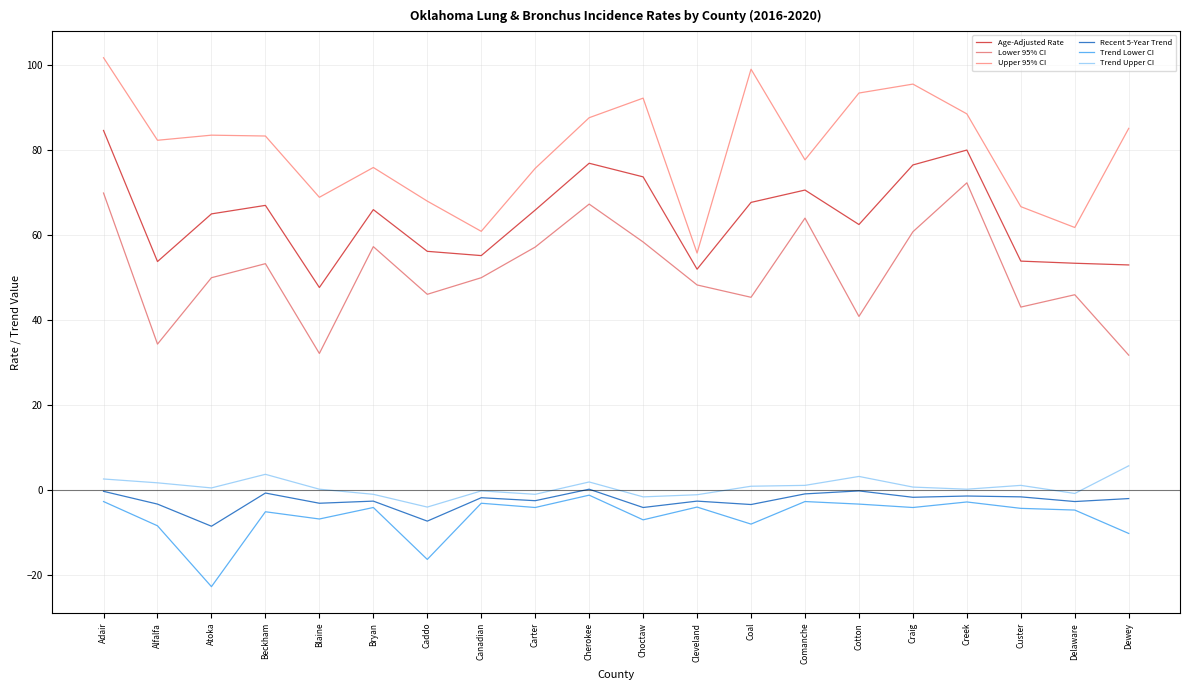

At which category is the sum across all series the highest?

Adair